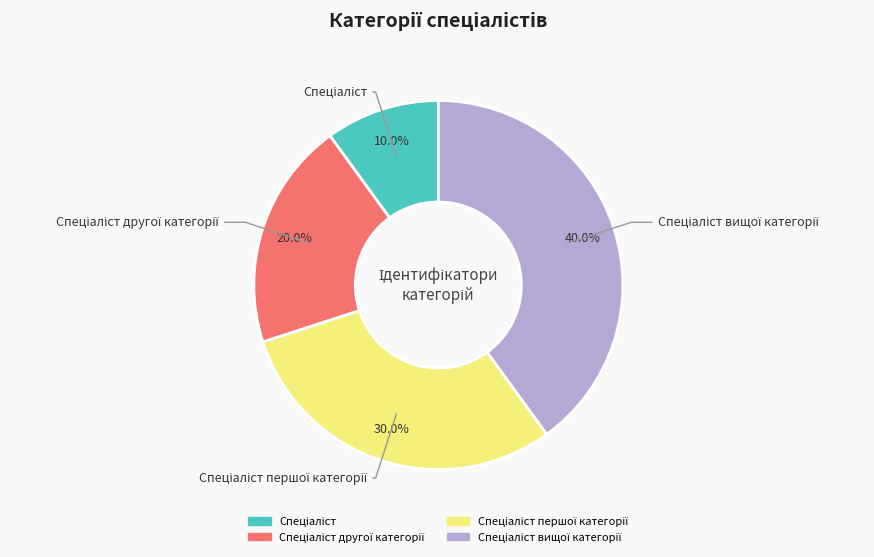

Does any single category account for the majority?

No